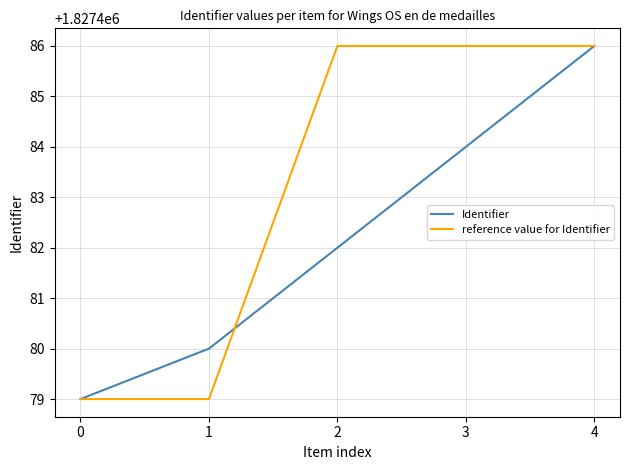

Does the chart display data point markers on the line(s)?

No